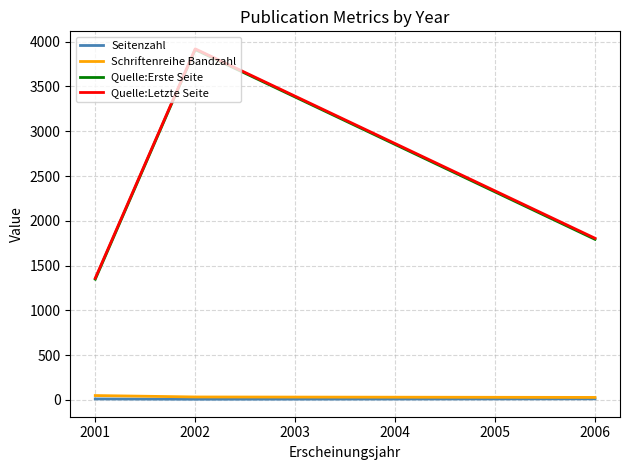

List the labels in order of Quelle:Erste Seite value, smallest first.

2001, 2006, 2002